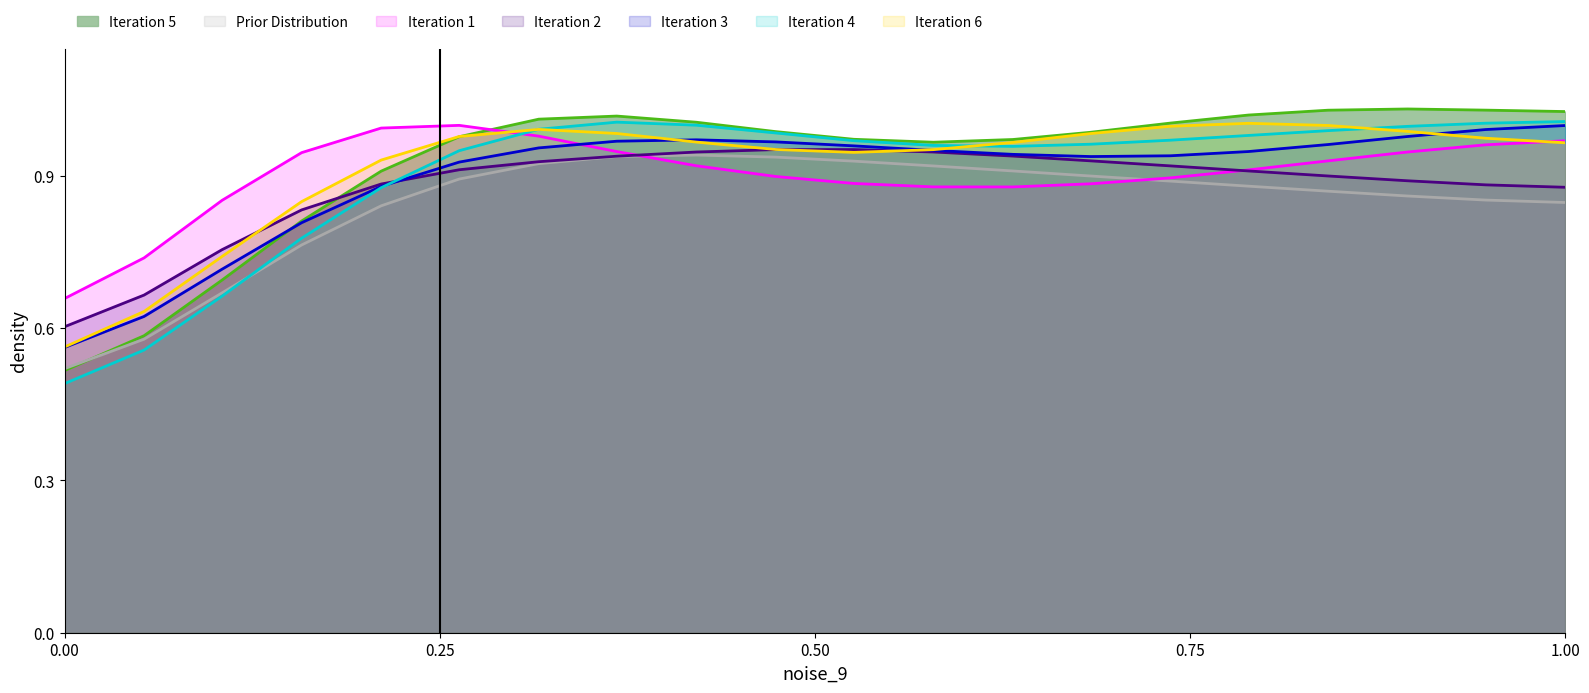

After their last crossing, which series has the higher values: Iteration 5 or Prior Distribution?

Iteration 5